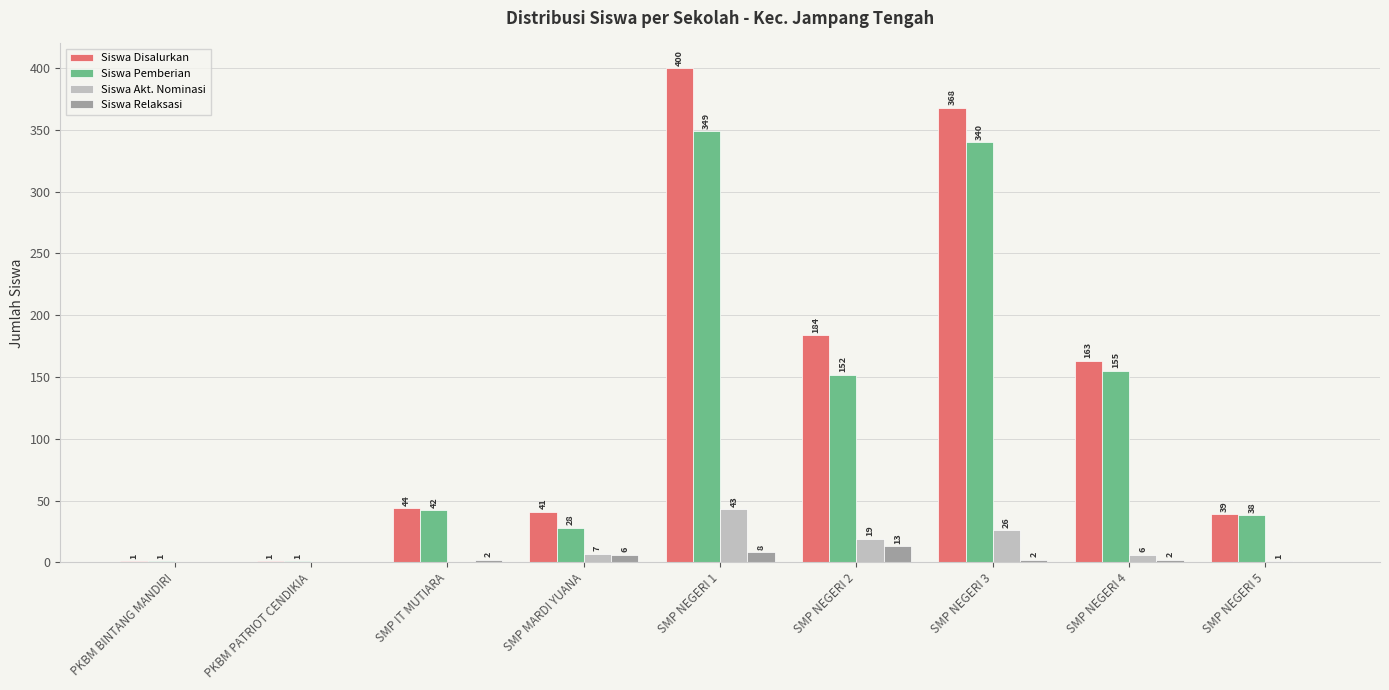

What are all the series names shown in the legend?

Siswa Disalurkan, Siswa Pemberian, Siswa Akt. Nominasi, Siswa Relaksasi